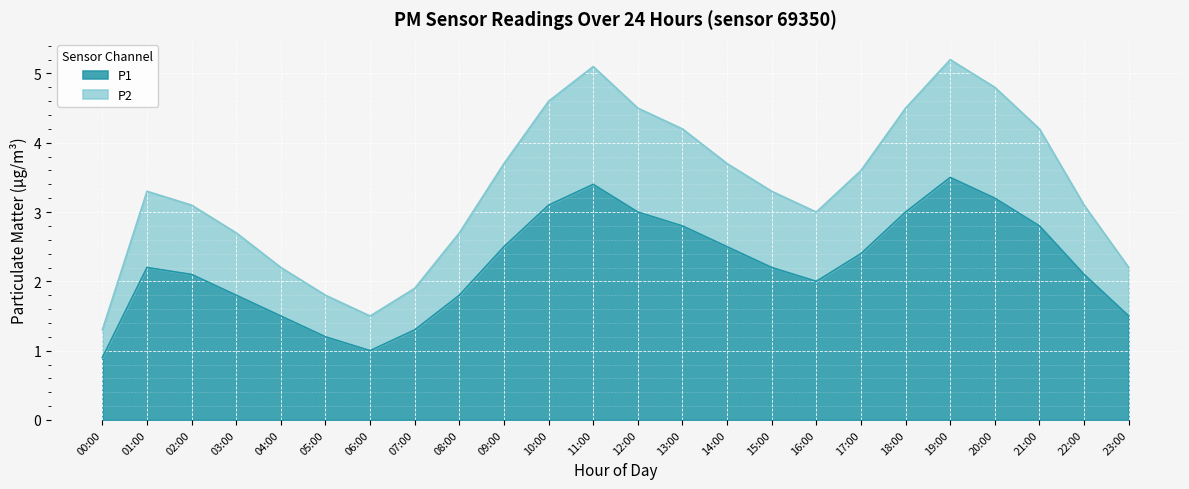

What is the difference between the highest and lowest values at 08:00?

0.9